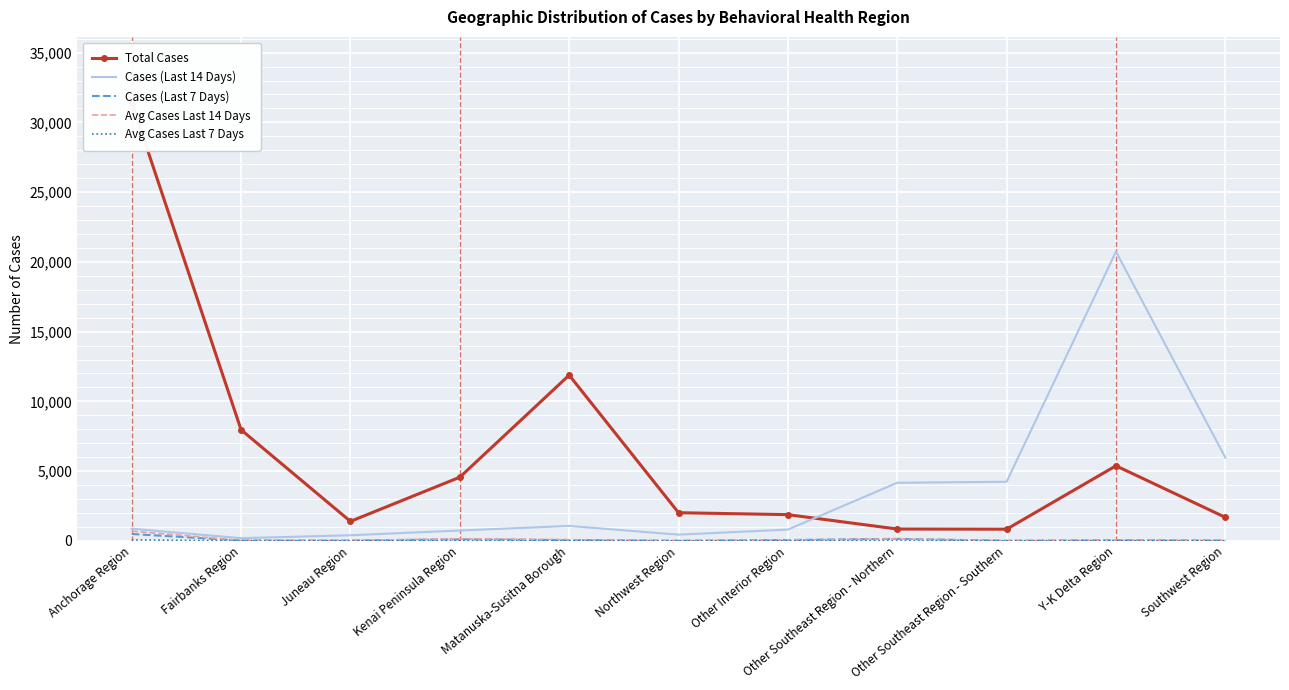

What is the label of the 9th point from the right?

Juneau Region